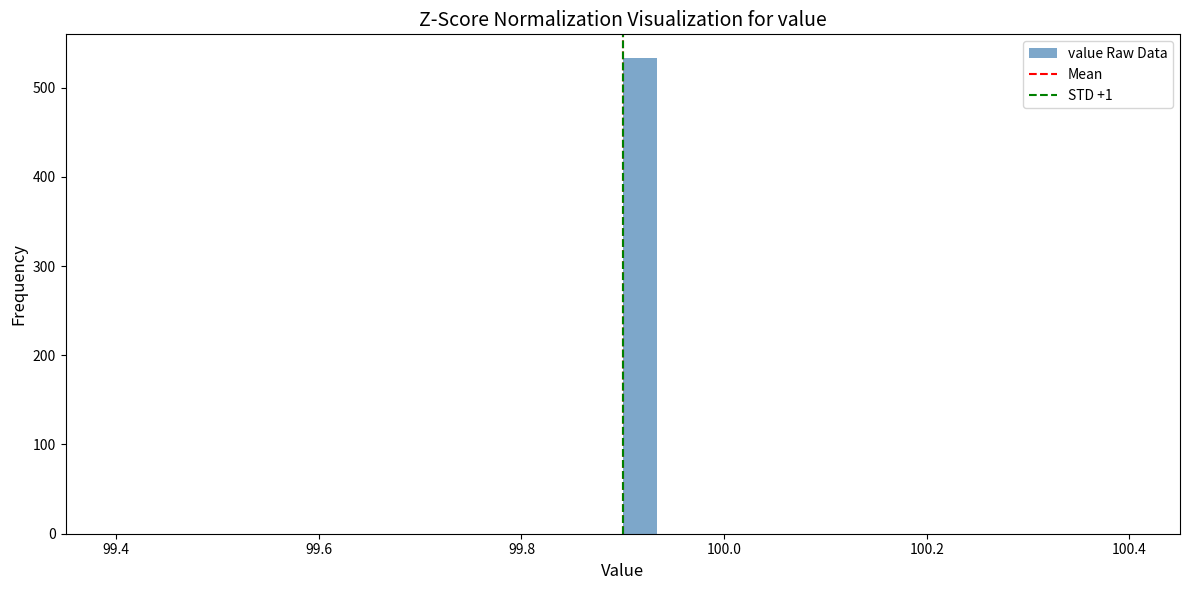

Read against the x-axis, roughly where is the centre of the tallest bar?

99.92